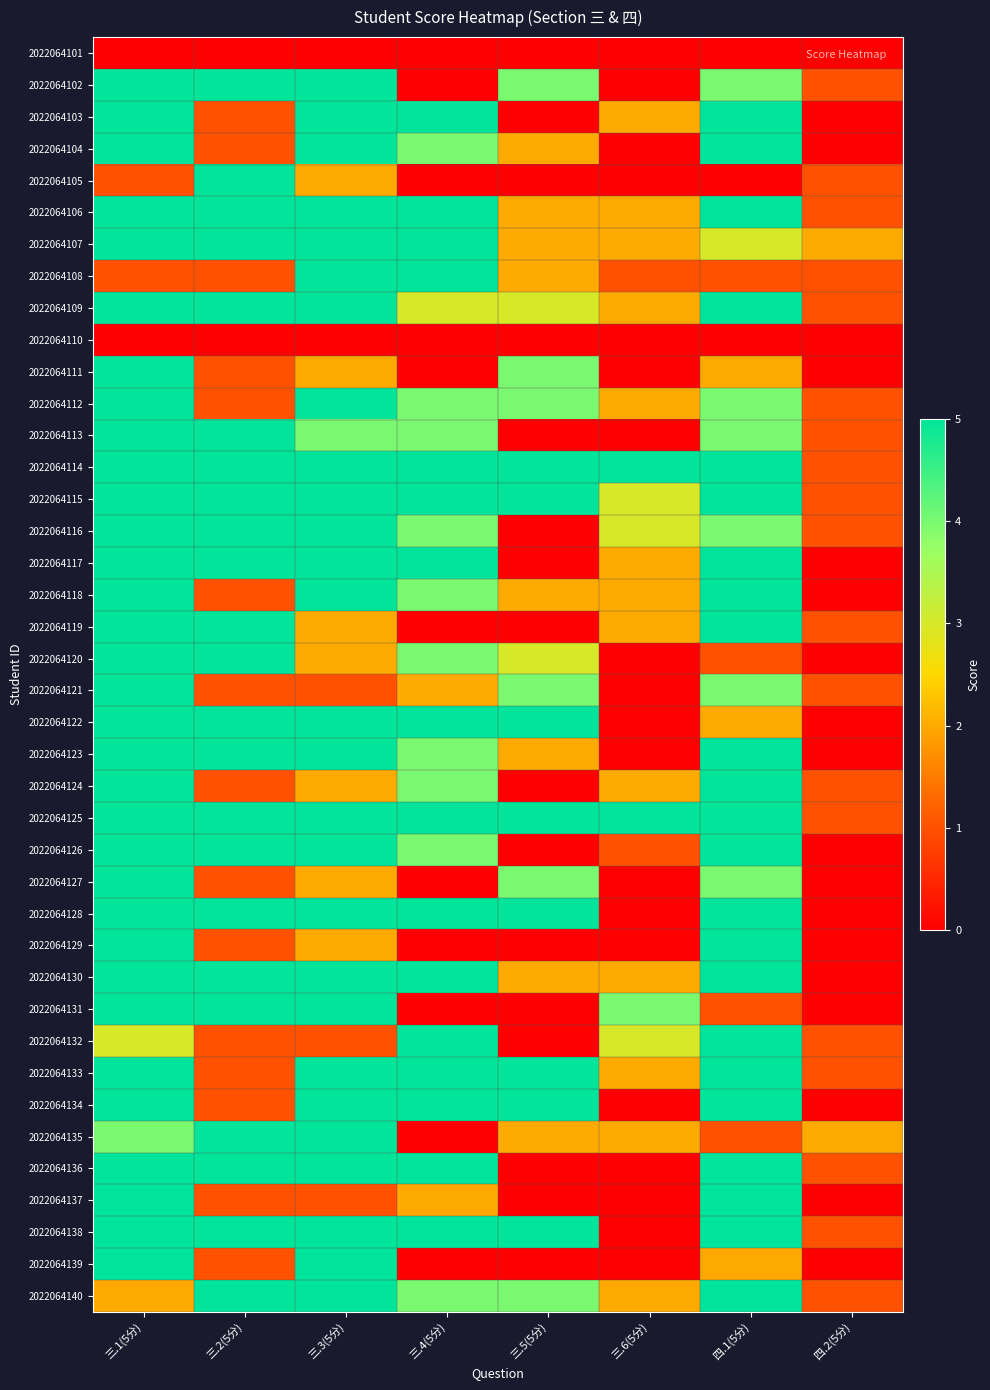

What is the maximum value shown in the chart?

5